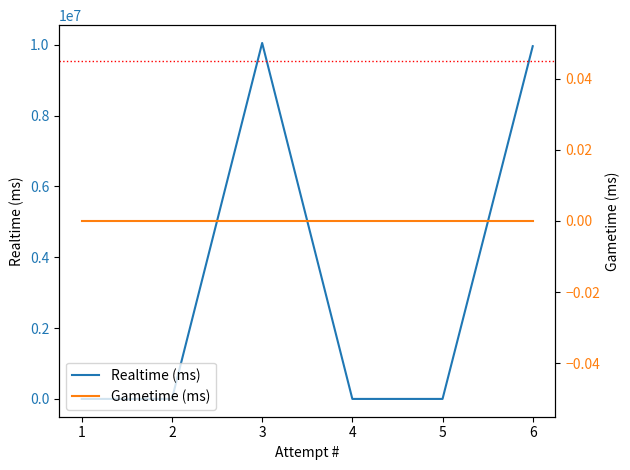

What is the spread (max minus min) of values at 3?

10051744